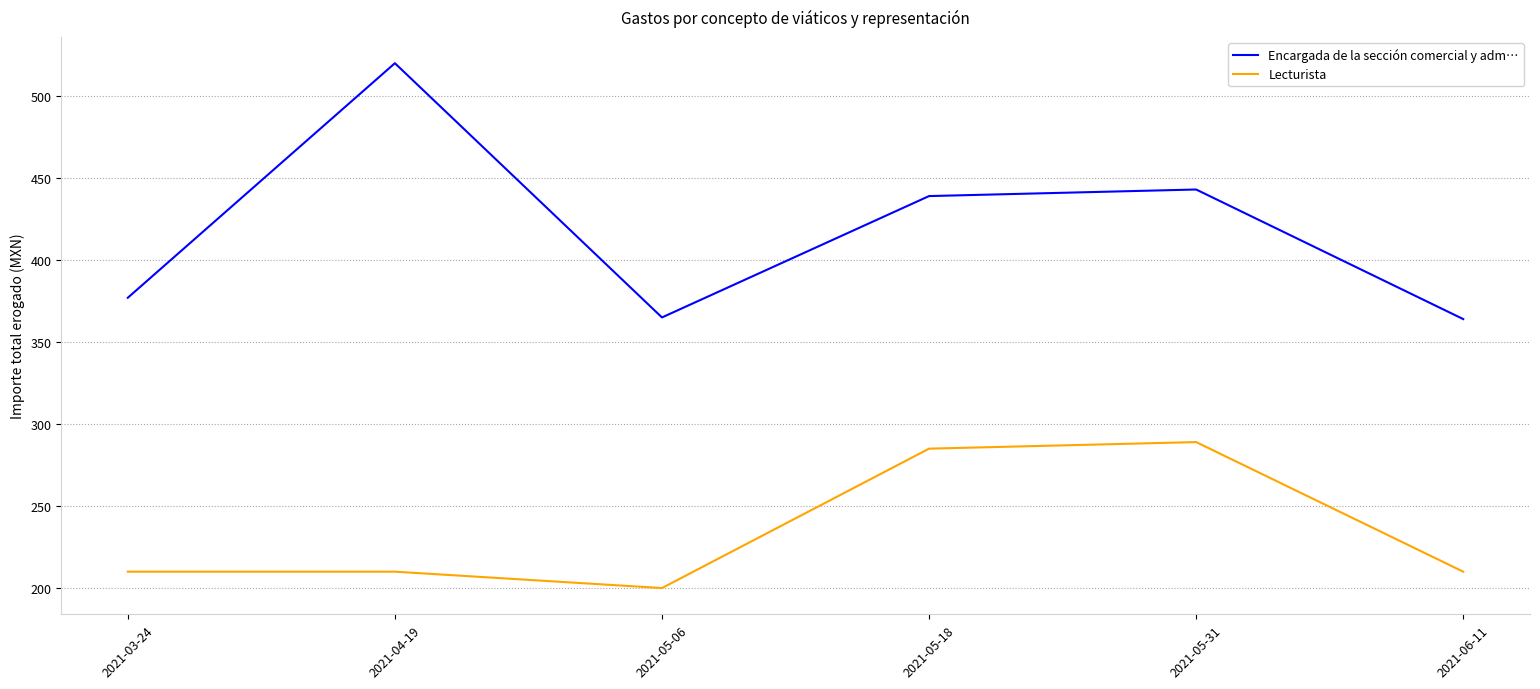

The Lecturista series shows 210.0 at 2021-04-19. True or false?

True